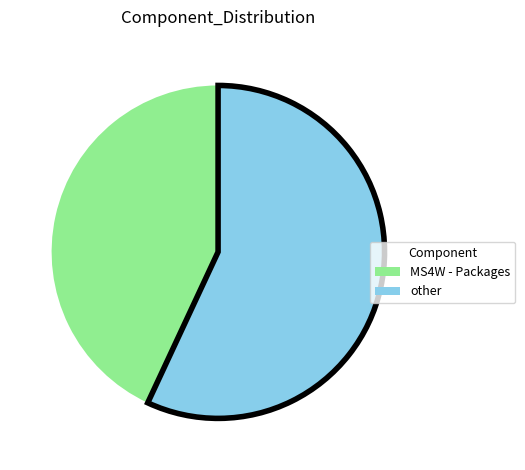

Is there any slice that represents more than half of the pie?

Yes